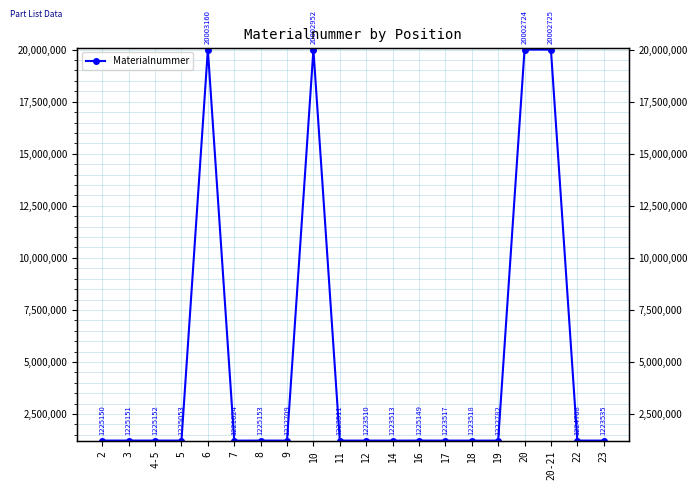

How many points are higher than both their immediate neighbors (excluding endpoints)?

7